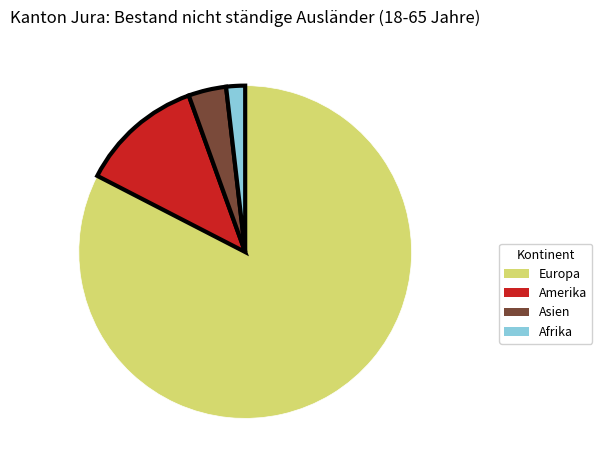

Count the number of slices in the pie.

4